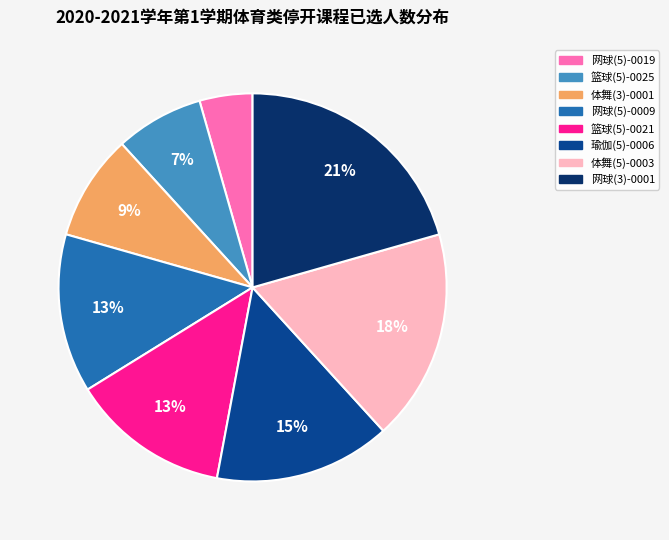

Count the number of slices in the pie.

8